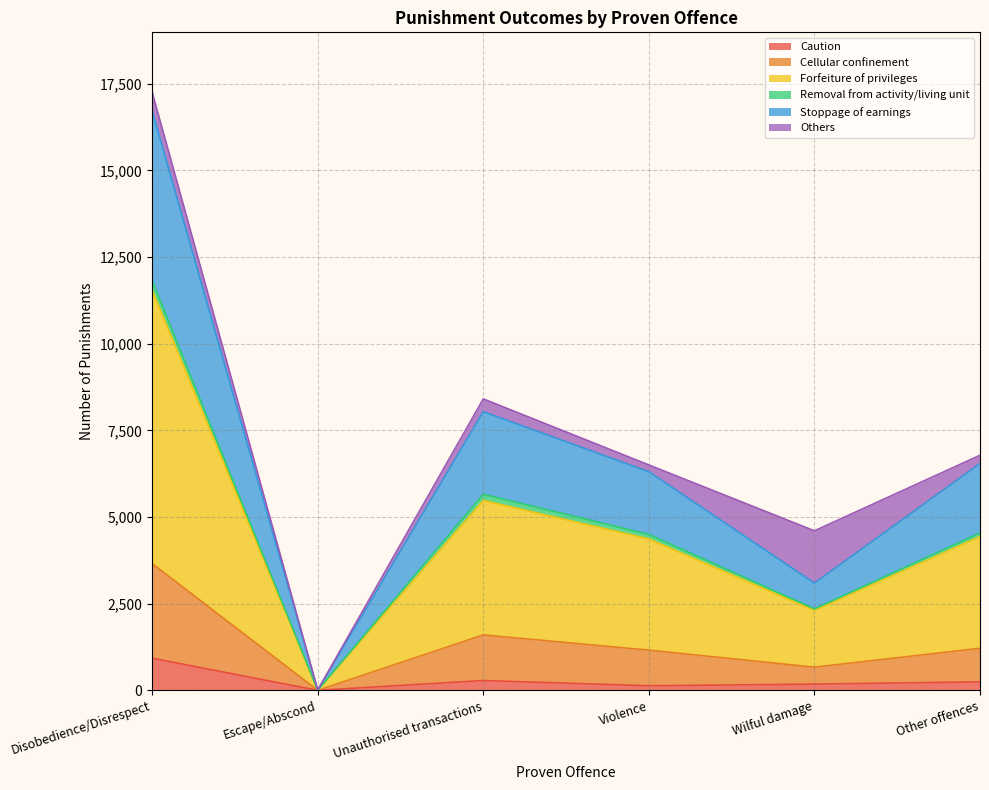

True or false: Forfeiture of privileges and Caution cross at least once.

False